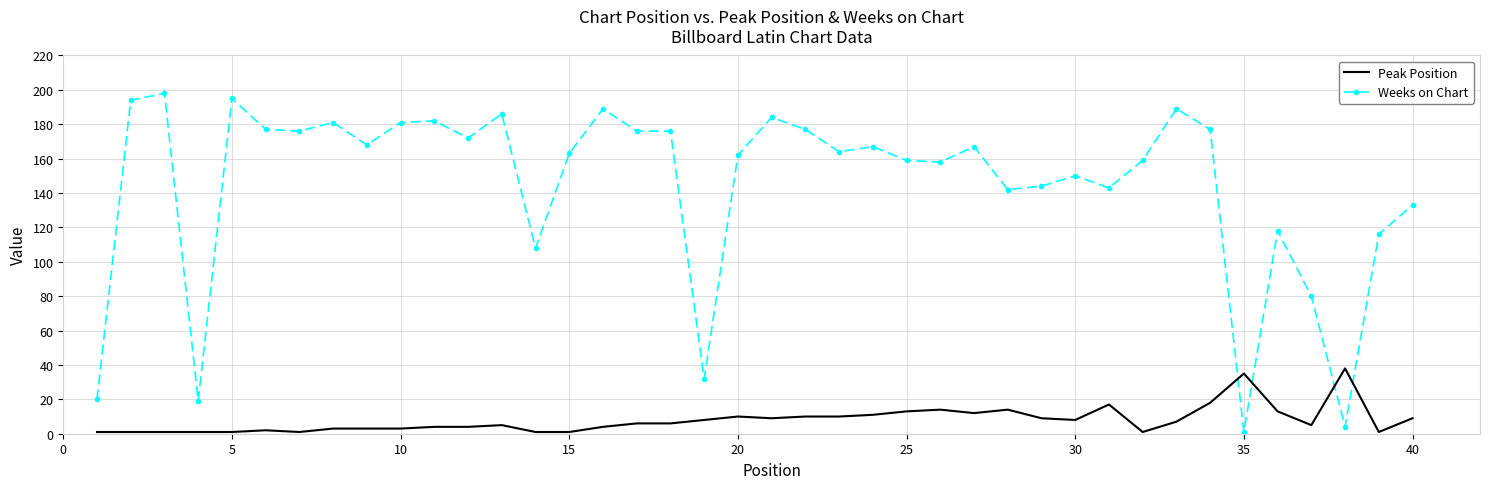

What is the average value of the Peak Position series?

8